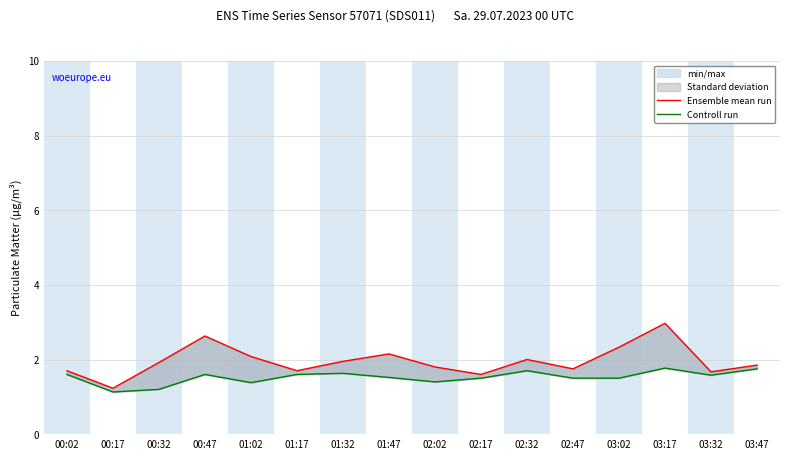

What is the approximate value of Controll run at 02:17?

1.5